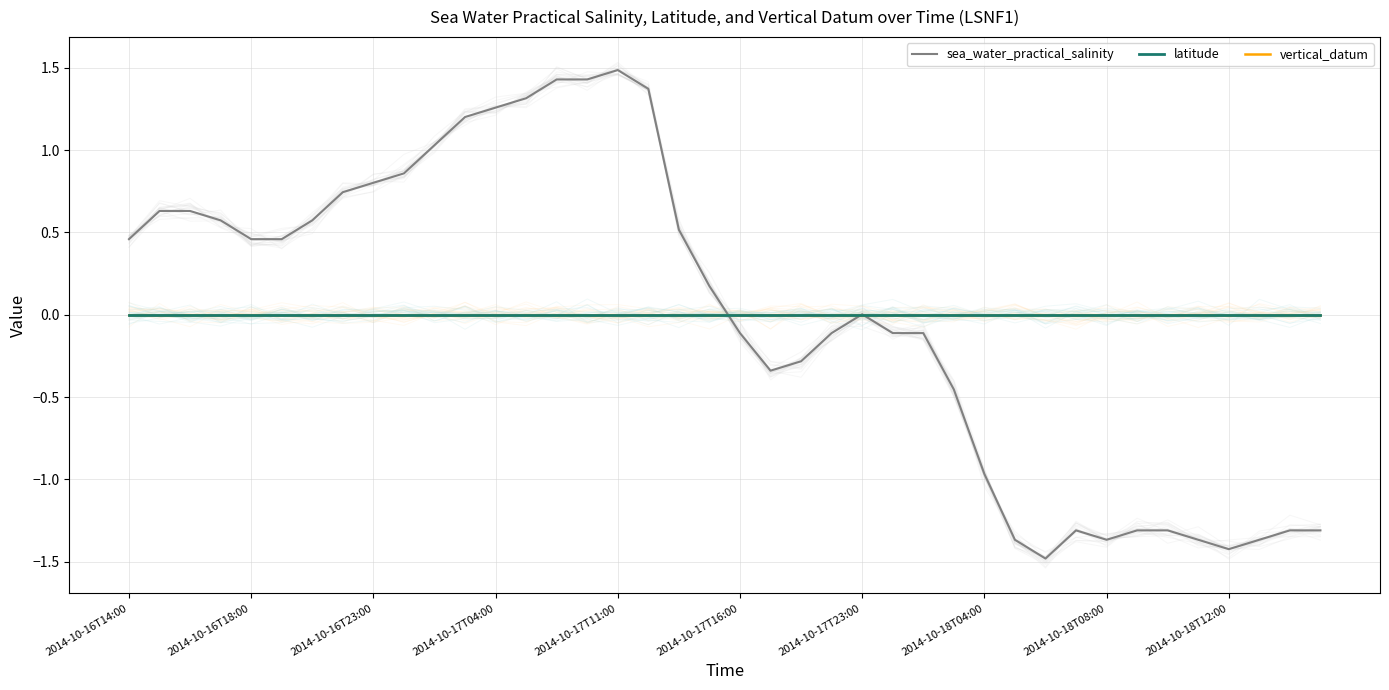

Which category has the highest value in the sea_water_practical_salinity series?

2014-10-17T11:00